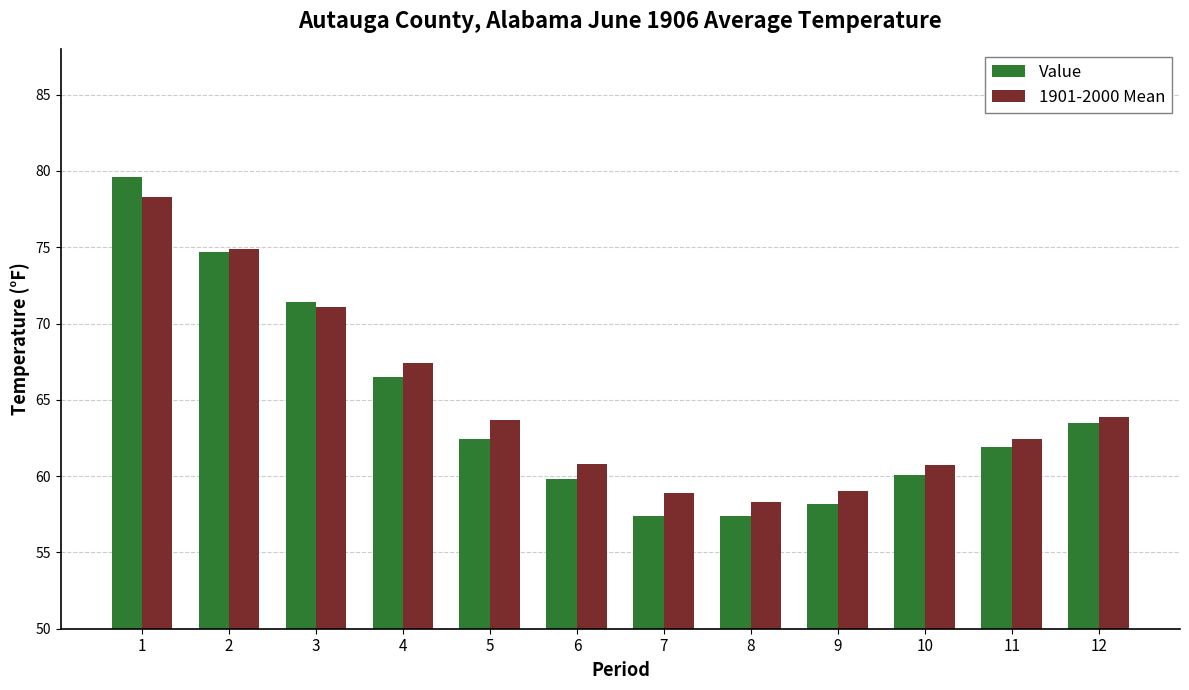

What is the approximate value of 1901-2000 Mean at 12?

63.9